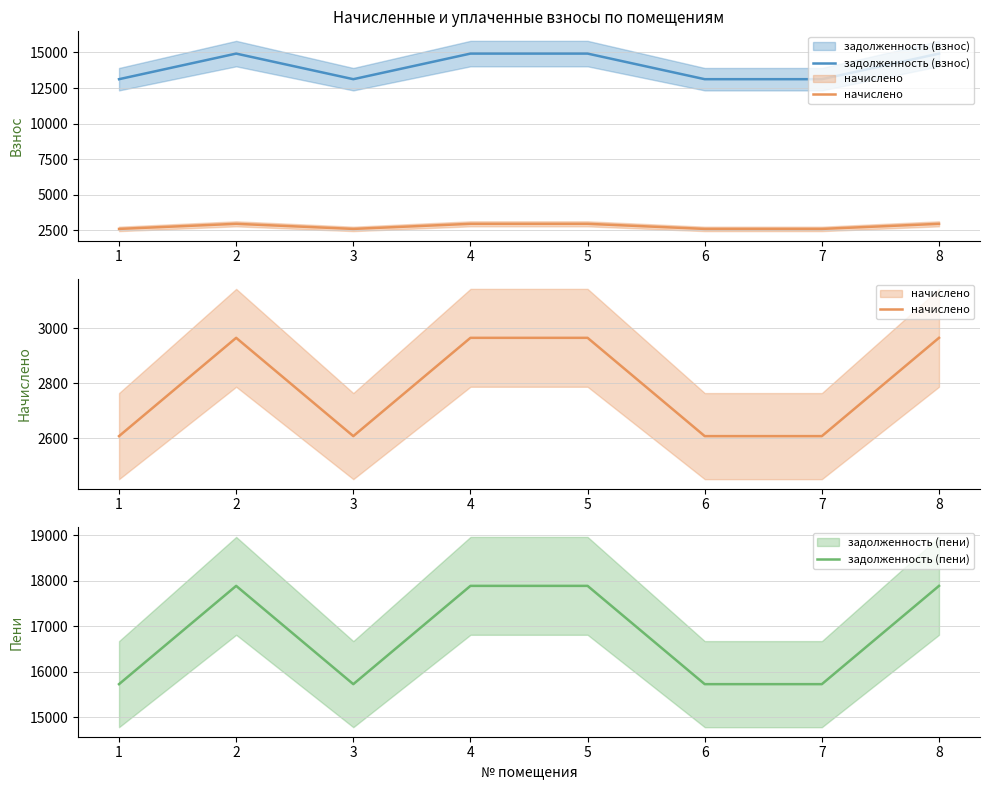

Reading left to right, extract all data points from this chart.

задолженность (взнос): 13122.5	14920.1	13122.5	14920.1	14920.1	13122.5	13122.5	14920.1
начислено: 2607.7	2964.9	2607.7	2964.9	2964.9	2607.7	2607.7	2964.9
задолженность (пени): 15730.1	17885.0	15730.1	17885.0	17885.0	15730.1	15730.1	17885.0